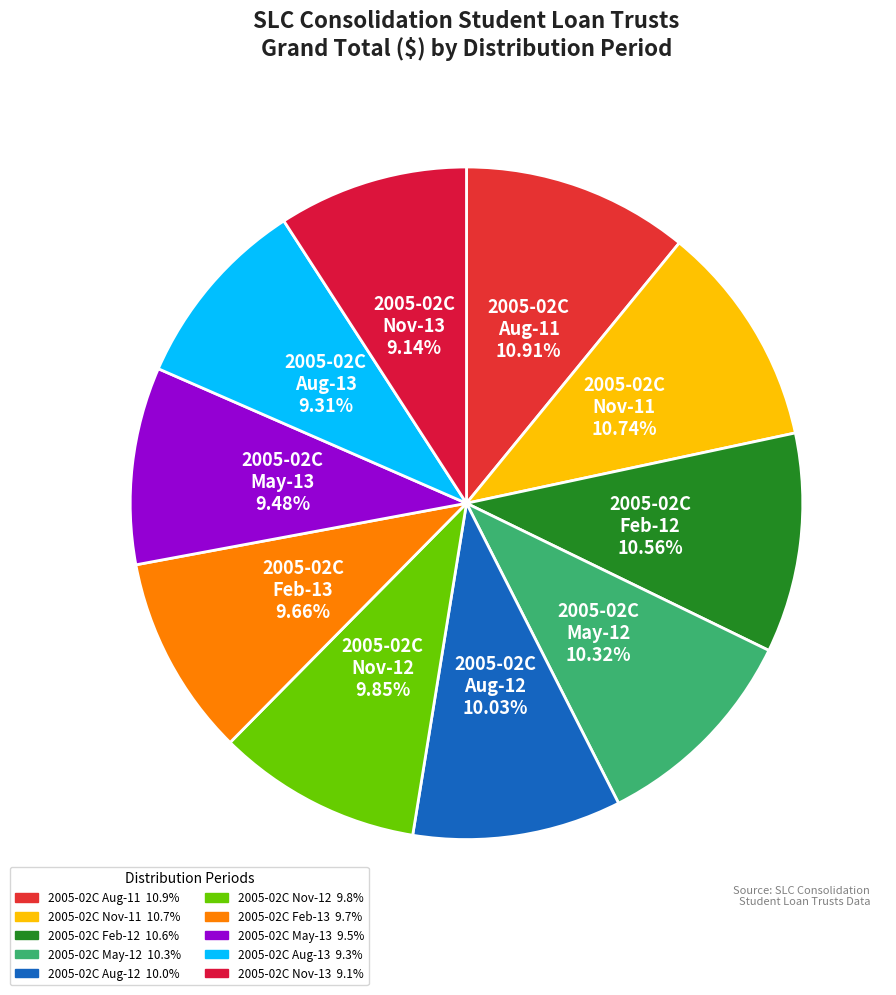

What is the ratio of the value at 2005-02C May-13 to the value at 2005-02C Feb-12?

0.9